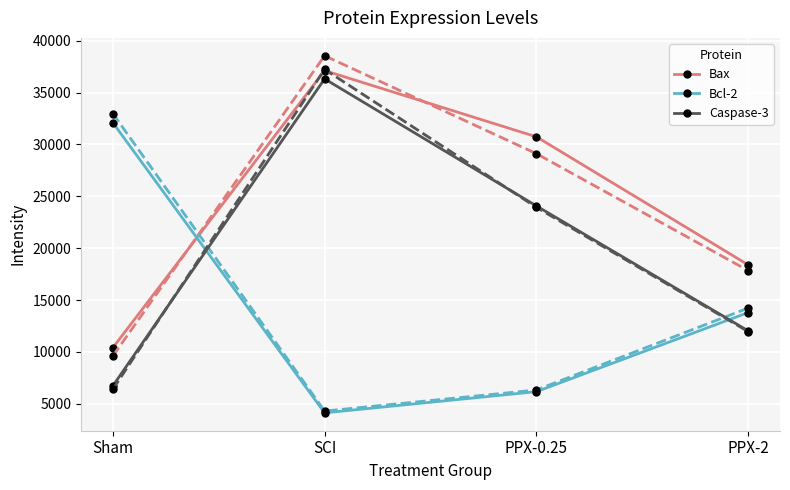

At which category is the sum across all series the highest?

SCI